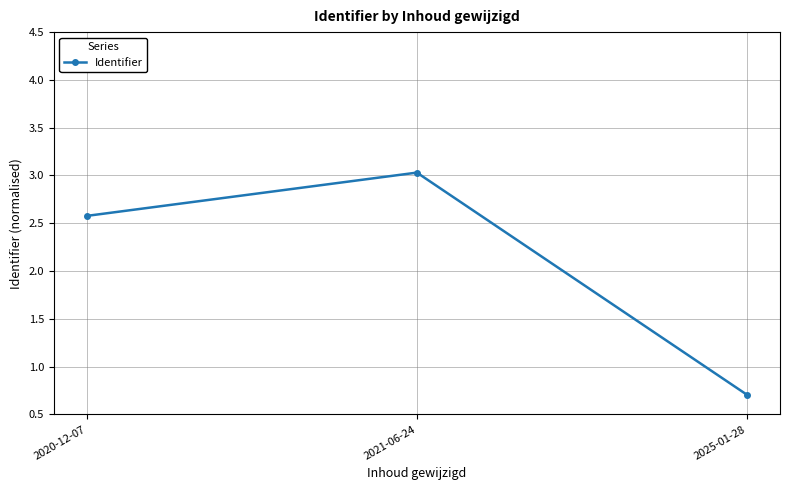

What is the difference between the values at 2020-12-07 and 2025-01-28?

1.9